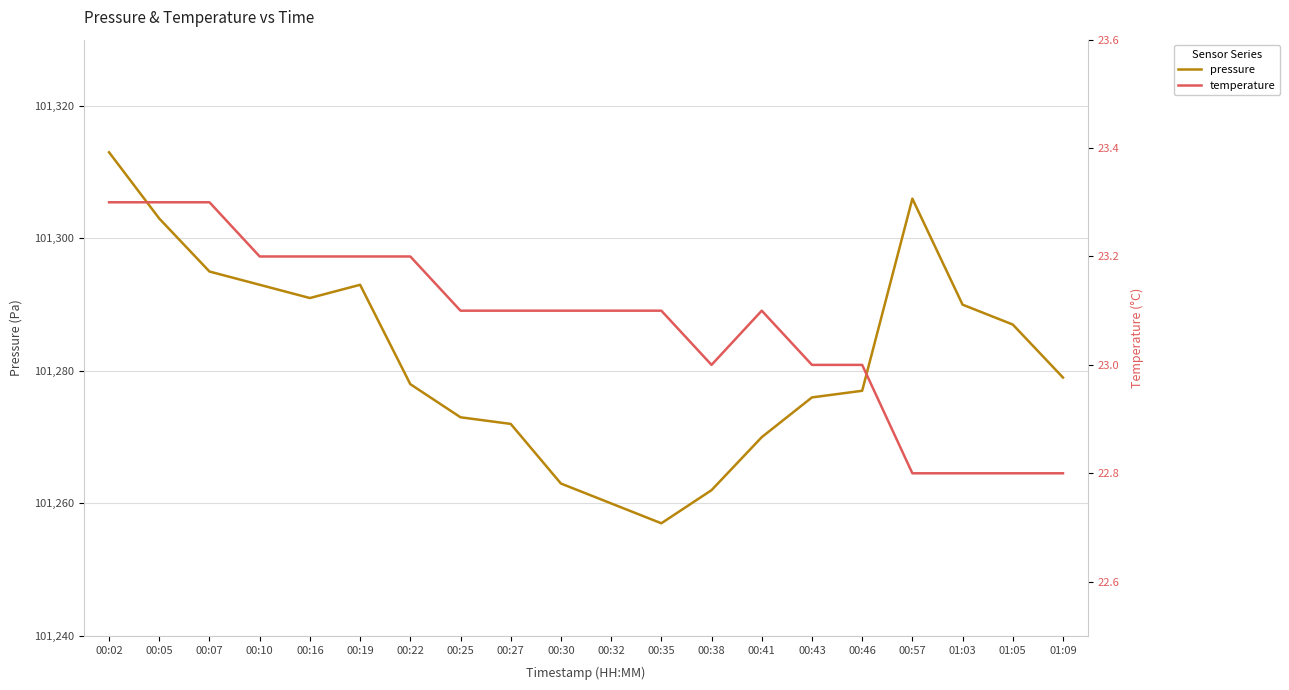

At which category is the sum across all series the highest?

00:02